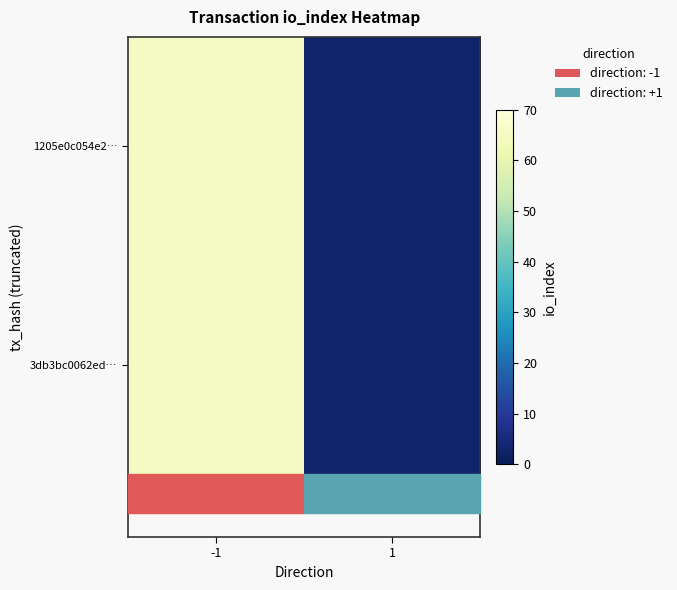

At which category does the chart reach its minimum across all series?

1